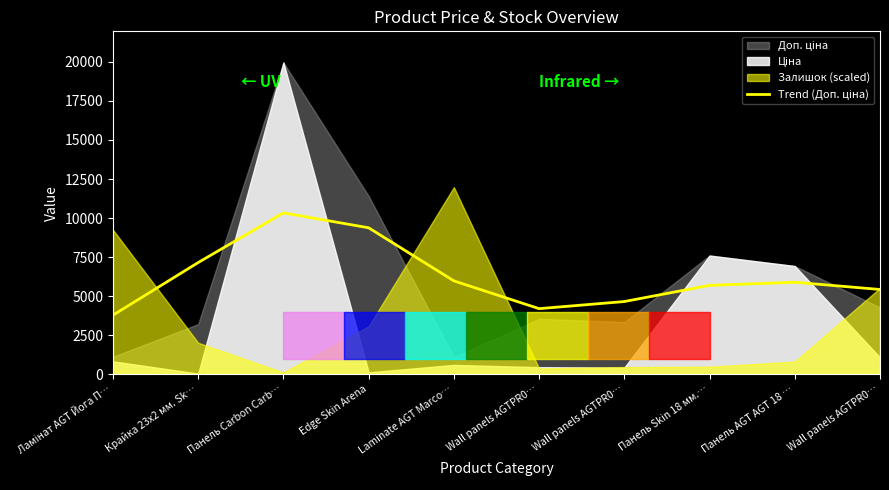

What is the change in value from Ламінат AGT Йога П… to Панель Carbon Carb…?

+6552.6